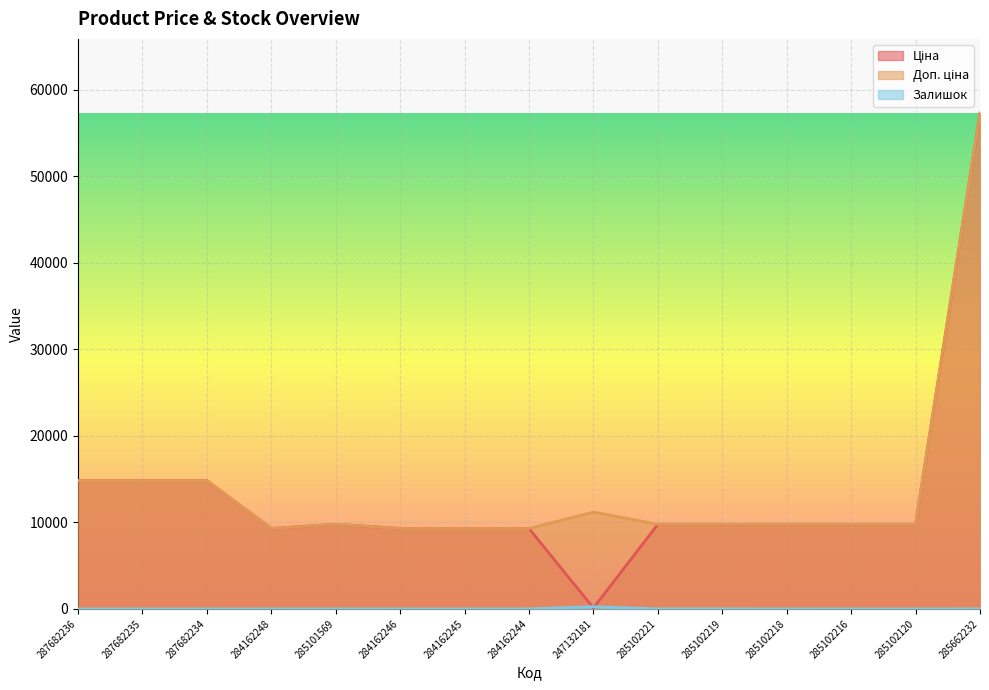

What is the maximum value shown in the chart?

57258.0